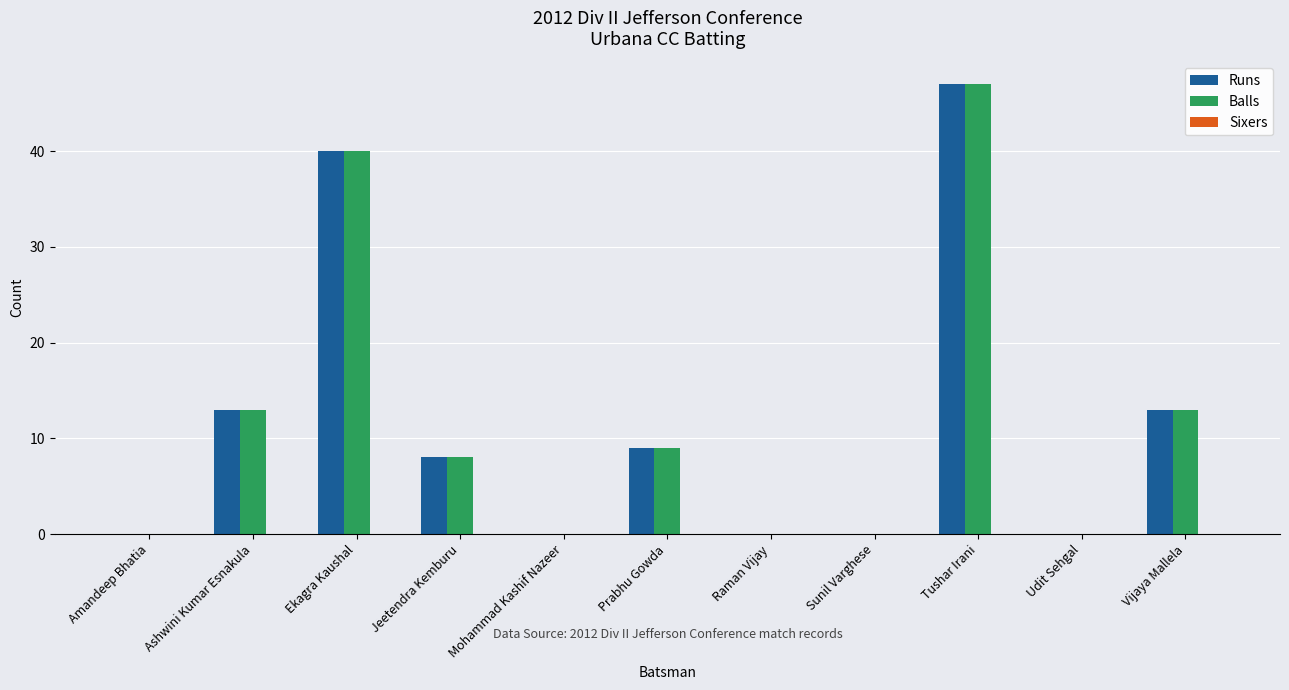

What value does the Runs series have at Vijaya Mallela?

13